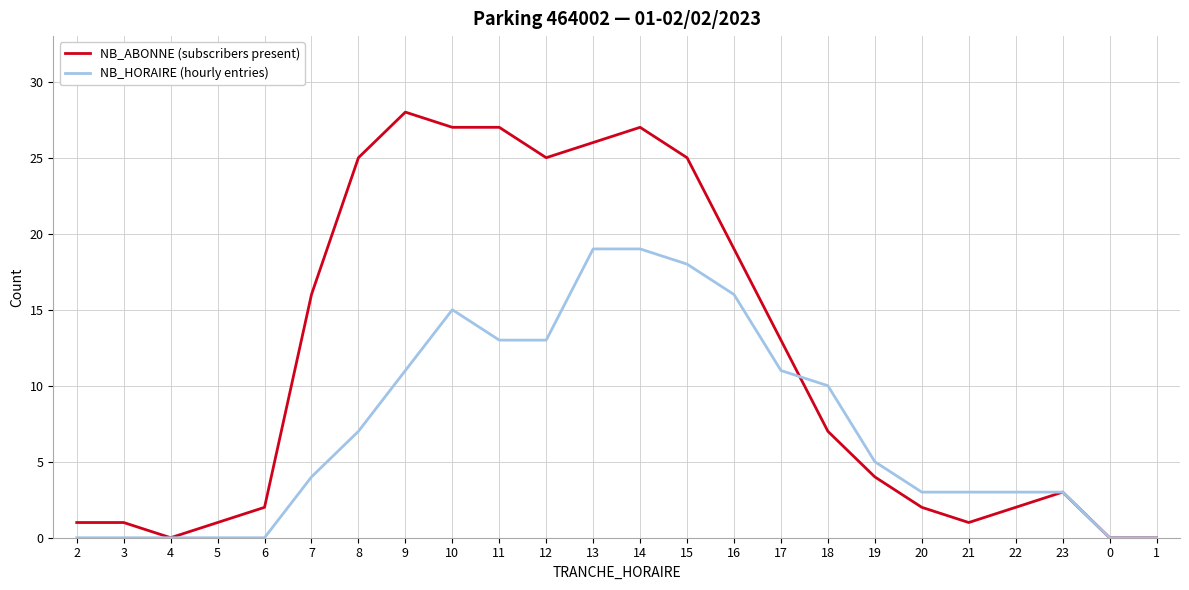

Which series has the largest range (max minus min)?

NB_ABONNE (subscribers present)